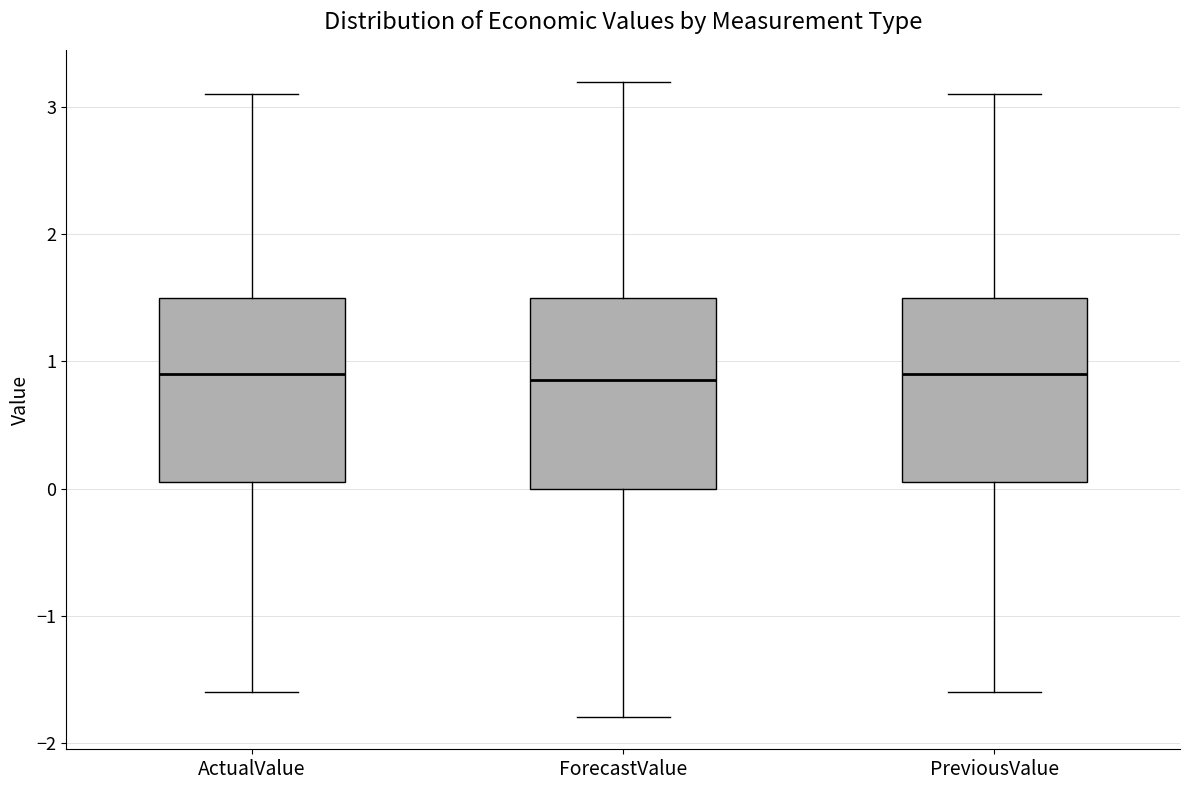

Reading left to right, transcribe this box plot: for each box, give where its median line is, the range the box spans, and where its two whiskers end, as read against the y-axis. The values are not printed on the chart, so give them approximately, as read against the axis.

ActualValue: median 0.9, box 0.1 to 1.5, whiskers -1.6 to 3.1
ForecastValue: median 0.9, box 0.0 to 1.5, whiskers -1.8 to 3.2
PreviousValue: median 0.9, box 0.1 to 1.5, whiskers -1.6 to 3.1